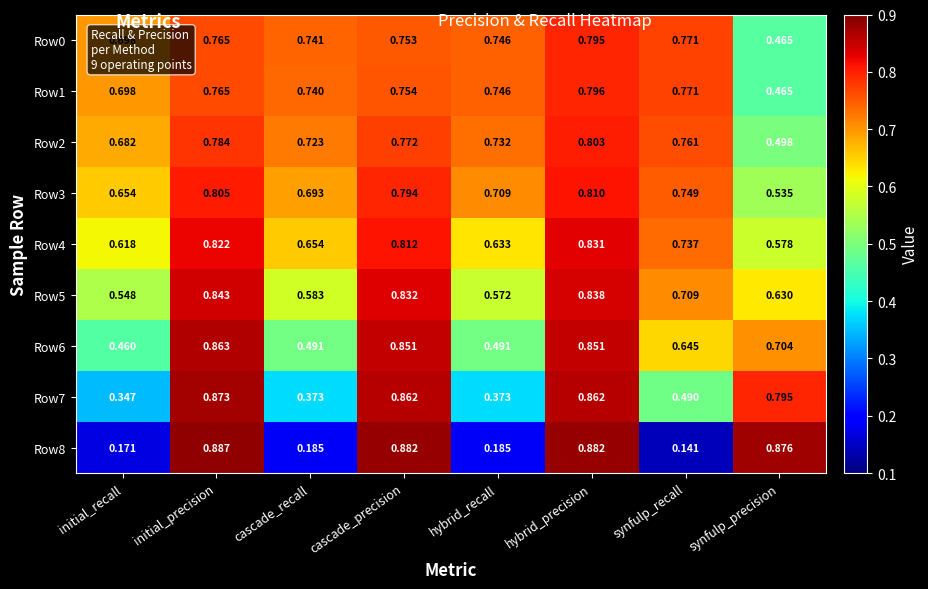

Is the value of Row7 at initial_precision greater than the value of Row5 at cascade_precision?

Yes